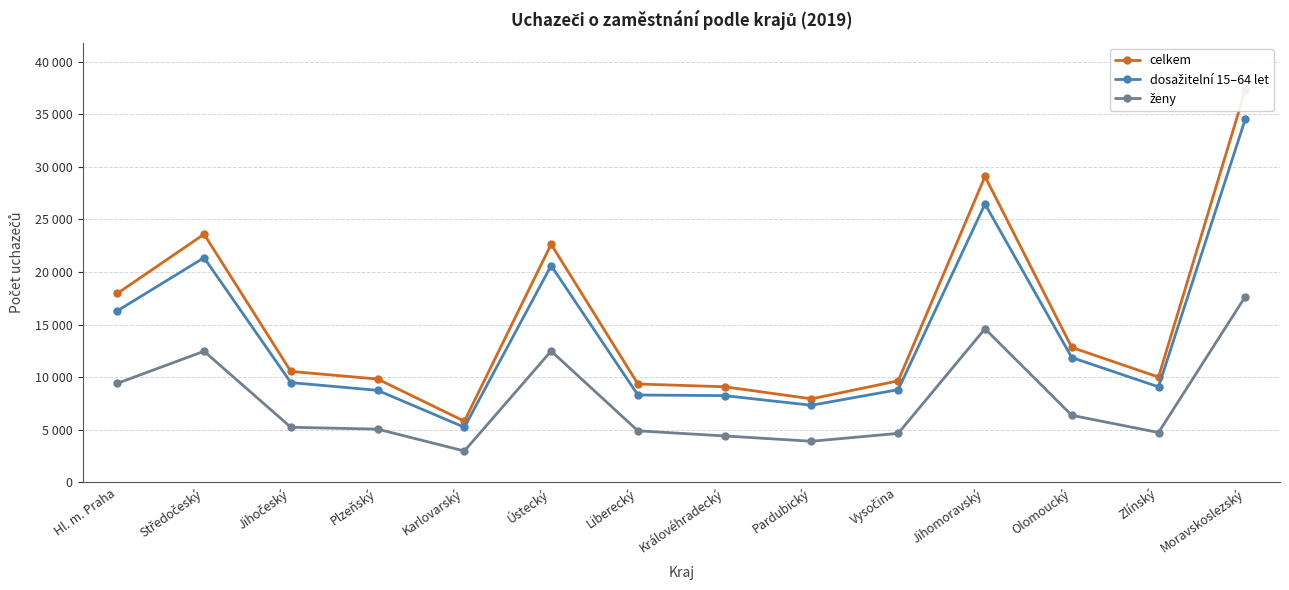

How many data points in dosažitelní 15–64 let are less than 9474?

7